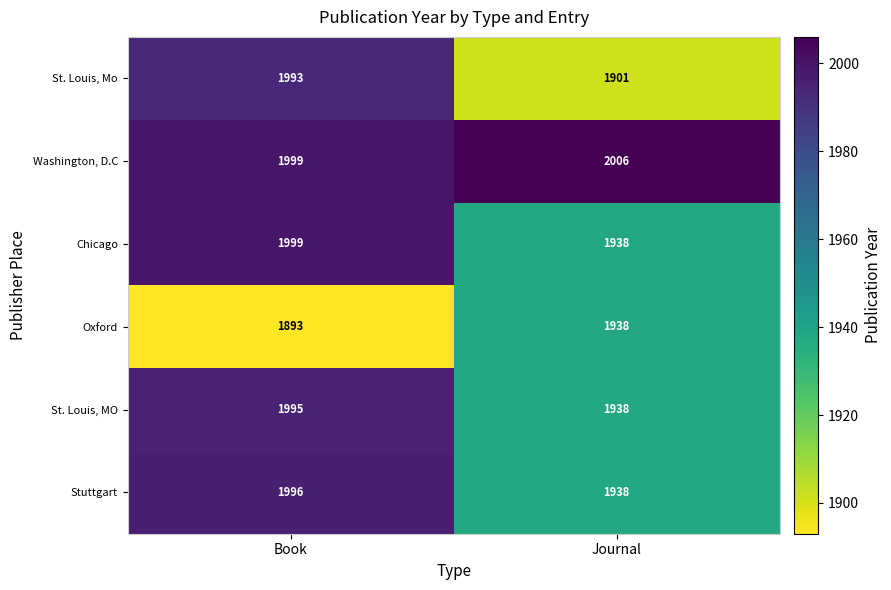

What is the sum of the Stuttgart values at Journal and Book?

3934